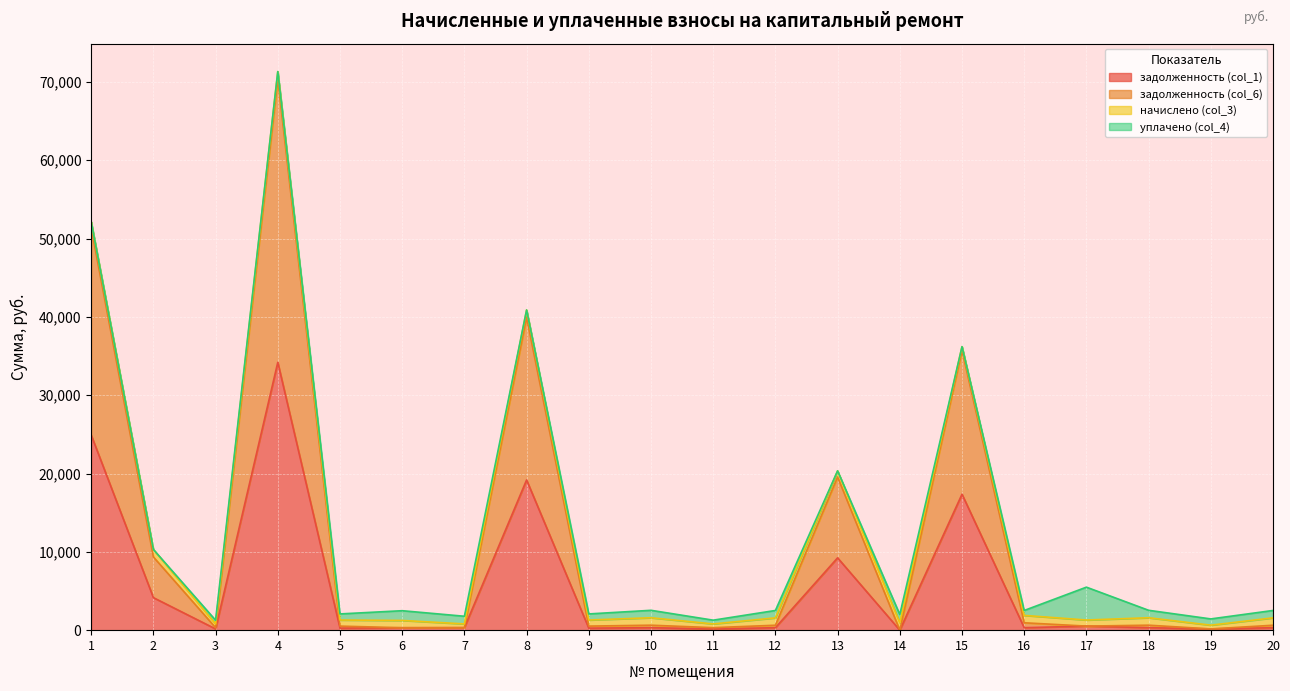

Which category has the highest value in the задолженность (col_1) series?

4